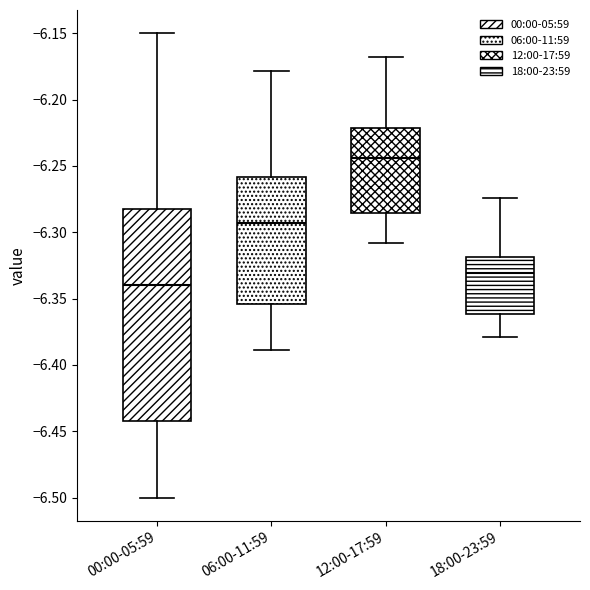

Which box has the highest median line?

12:00-17:59